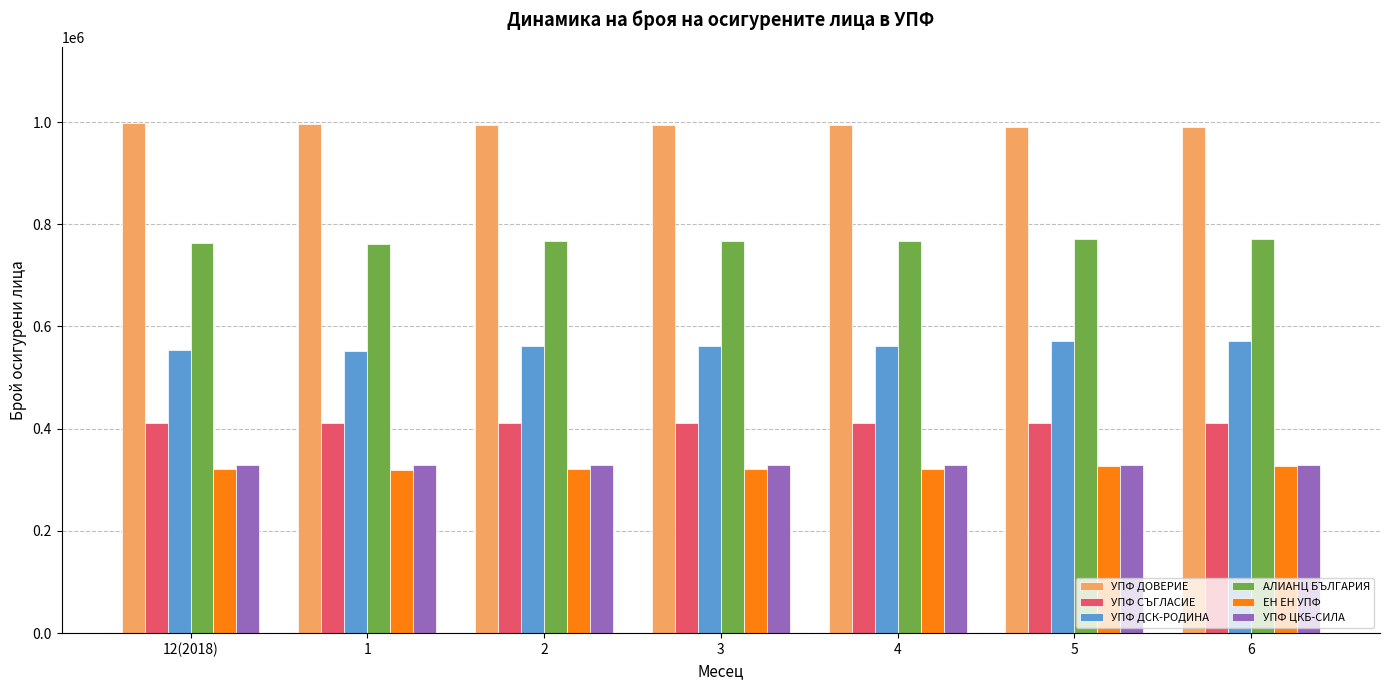

At how many categories does at least one series exceed 922422?

7